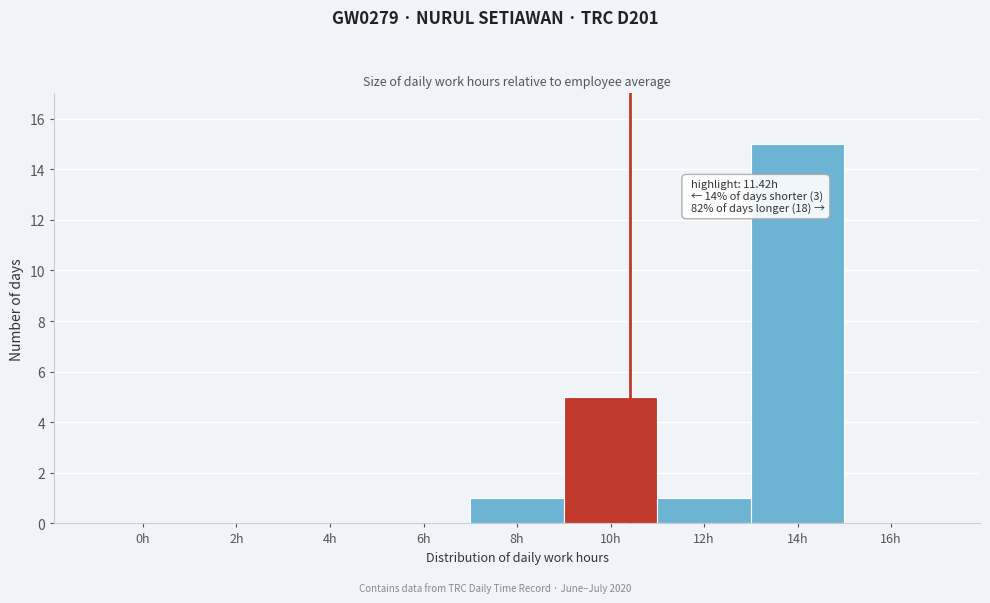

Reading left to right, transcribe all the data shown in this chart.

0h=0	2h=0	4h=0	6h=0	8h=1	10h=5	12h=1	14h=15	16h=0